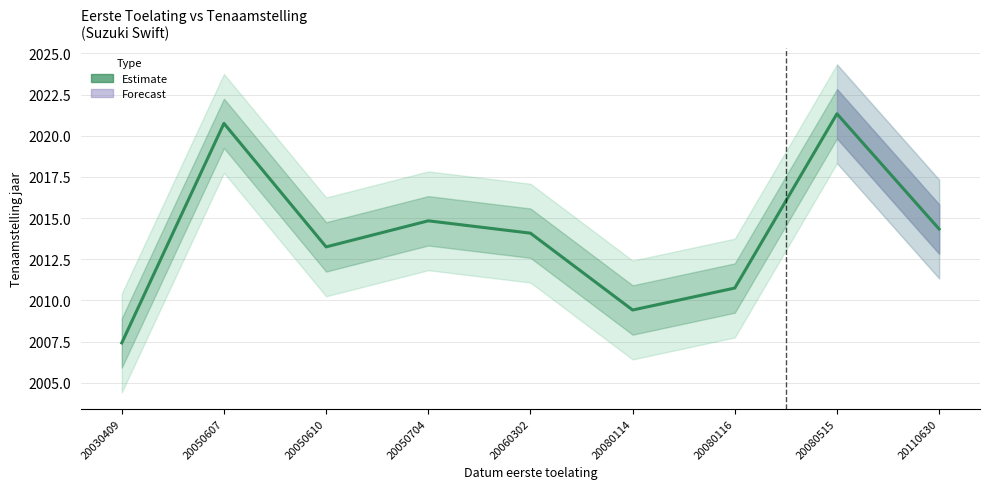

Rank the categories by value from highest to lowest.

20080515, 20050607, 20050704, 20110630, 20060302, 20050610, 20080116, 20080114, 20030409